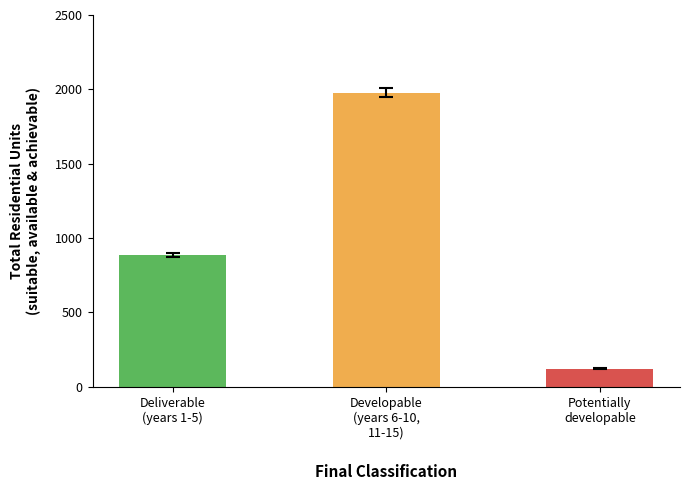

List the labels in order of value, largest first.

Developable
(years 6-10,
11-15), Deliverable
(years 1-5), Potentially
developable